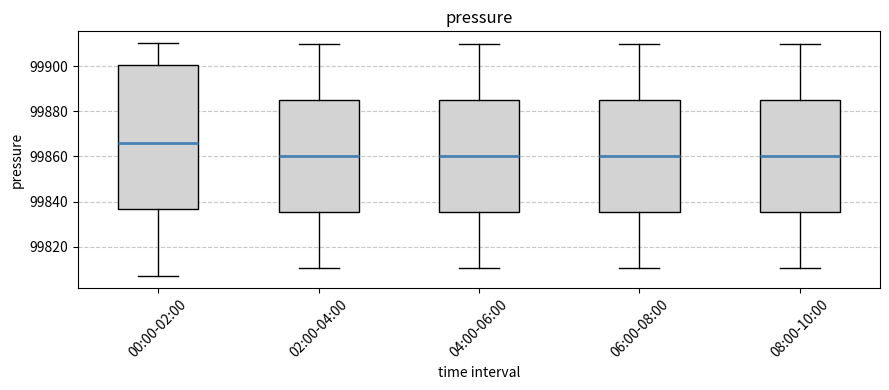

Reading left to right, read every box against the y-axis: the position of its median line, the range the box covers, and the ends of its whiskers. The values are not printed on the chart, so give them approximately, as read against the axis.

00:00-02:00: median 99866, box 99836 to 99900, whiskers 99806 to 99910
02:00-04:00: median 99860, box 99836 to 99886, whiskers 99810 to 99910
04:00-06:00: median 99860, box 99836 to 99886, whiskers 99810 to 99910
06:00-08:00: median 99860, box 99836 to 99886, whiskers 99810 to 99910
08:00-10:00: median 99860, box 99836 to 99886, whiskers 99810 to 99910